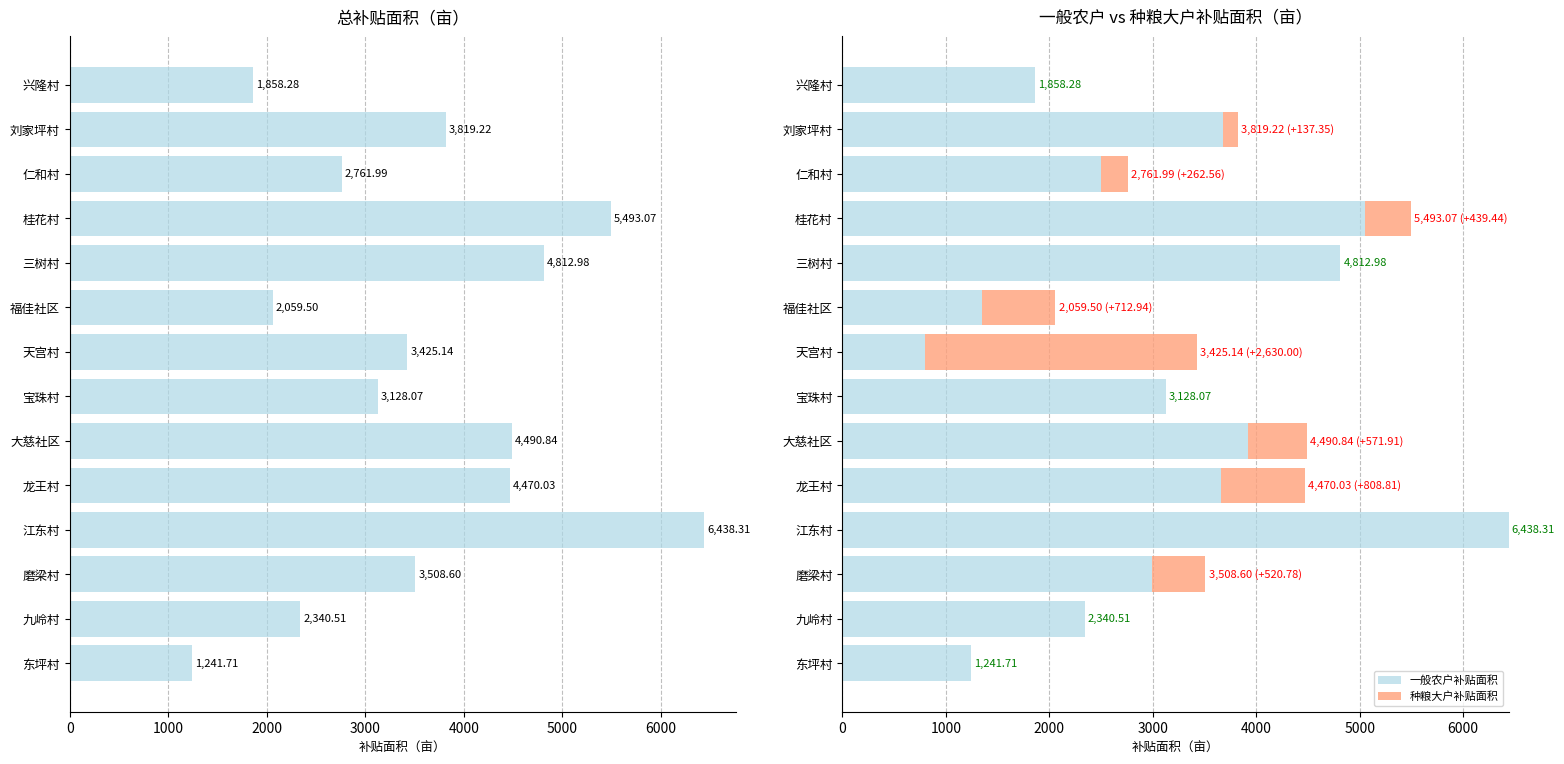

What is the sum of all 总补贴面积 values?

49848.2